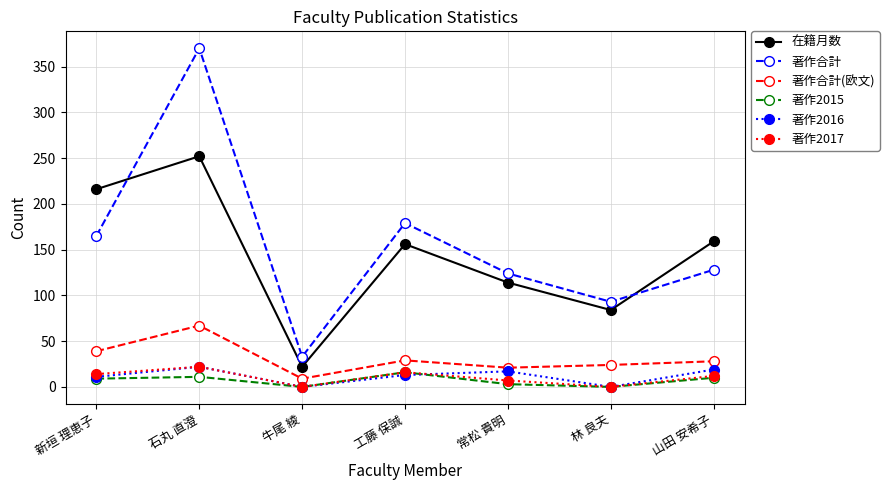

What position from the right is 常松 貴明?

3